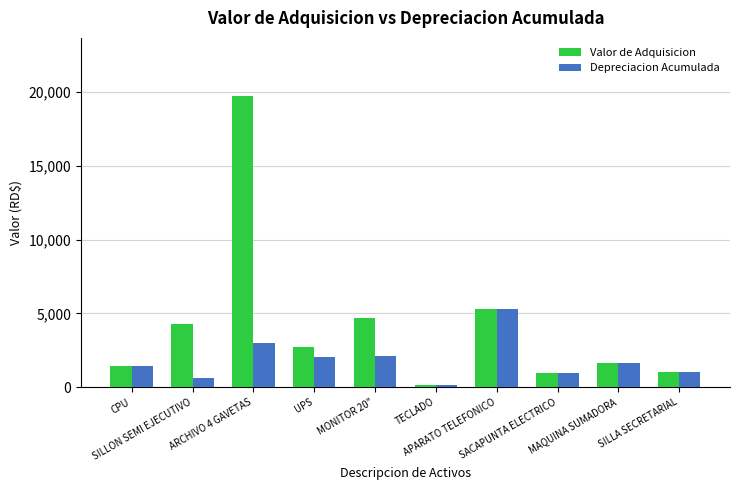

Rank the series by their maximum value, from highest to lowest.

Valor de Adquisicion, Depreciacion Acumulada